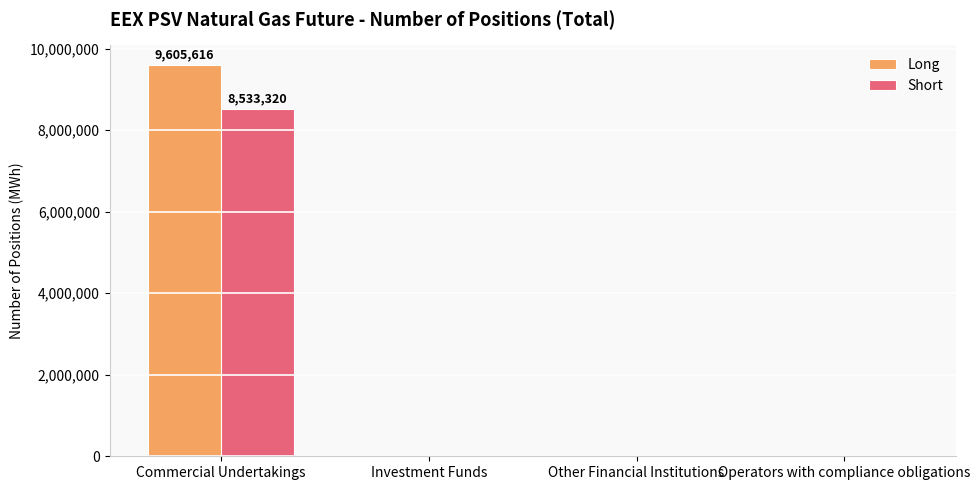

At which label does Short reach its peak?

Commercial Undertakings